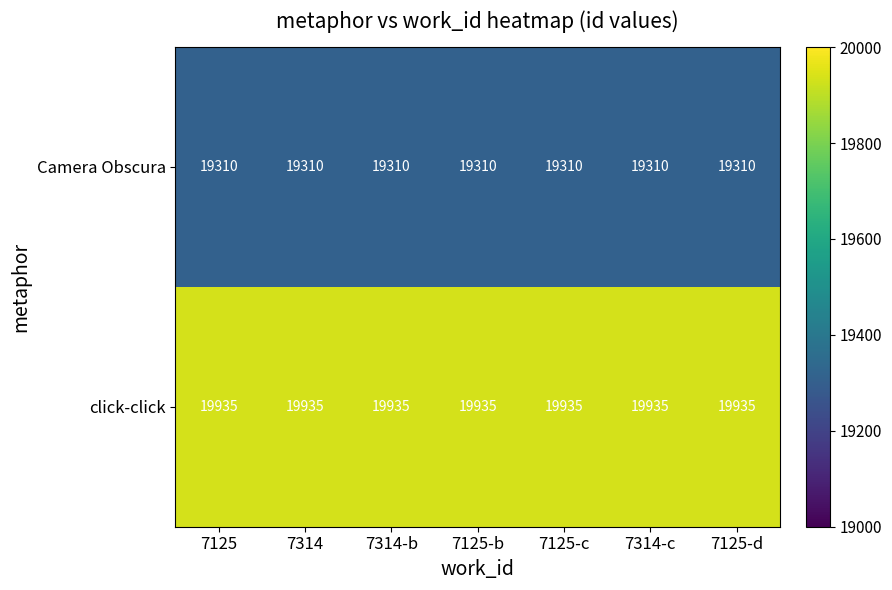

What is the sum of all Camera Obscura values?

135170